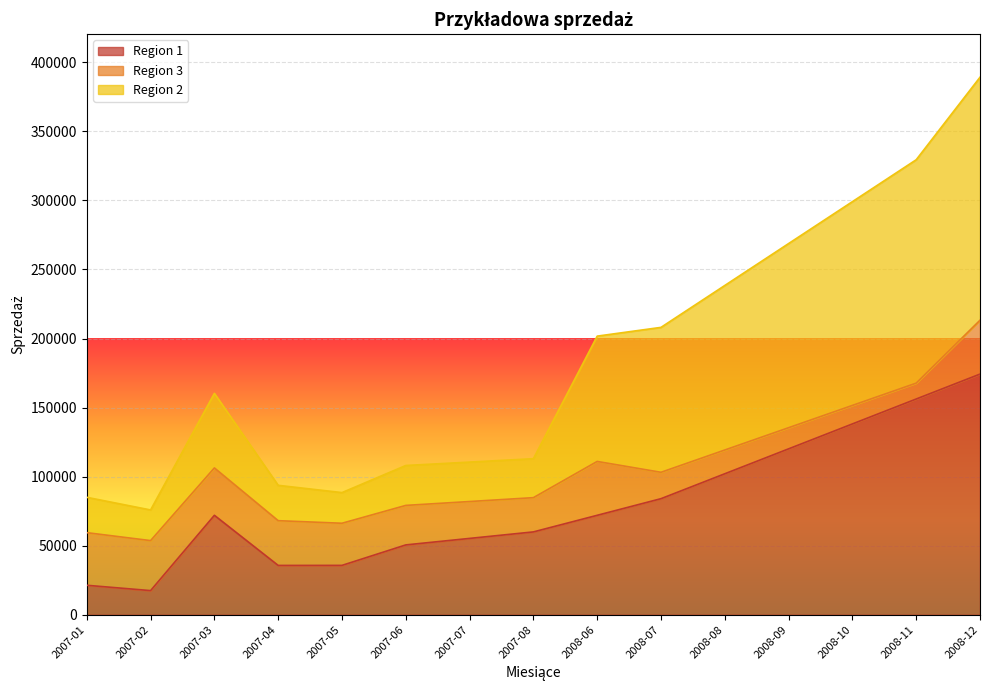

What is the minimum value for Region 1?

17476.2